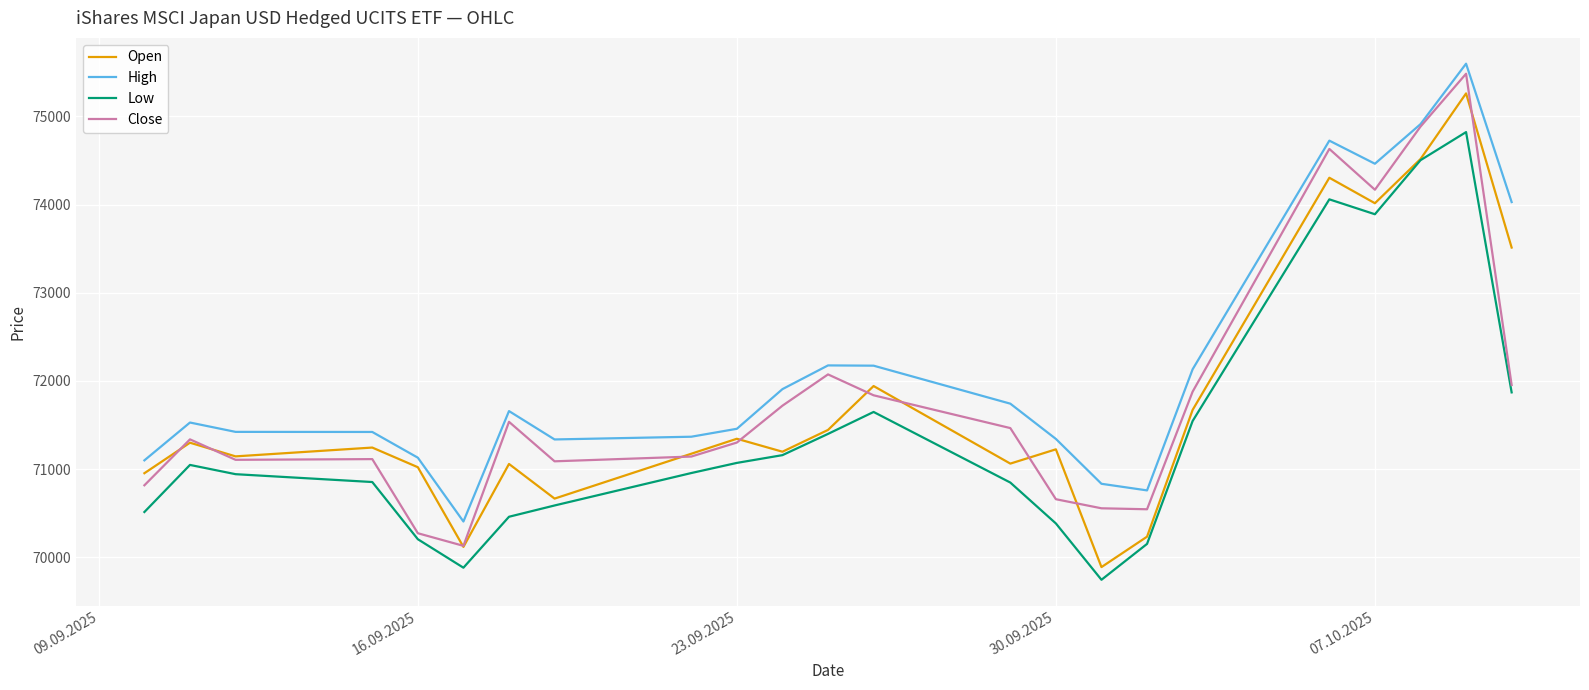

Which series has the largest total across all categories?

High